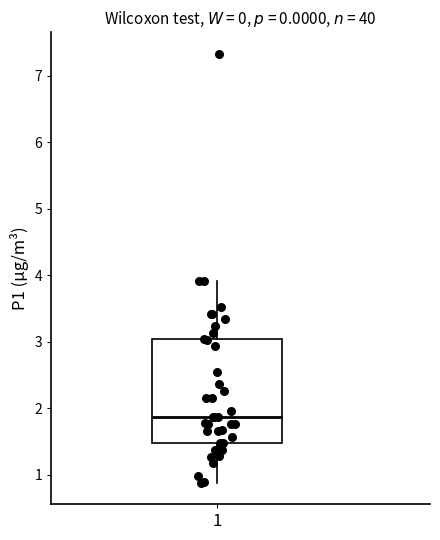

Where does the lower whisker of the box at x = 1 end on the y-axis? The values are not printed on the chart, so give them approximately, as read against the axis.

0.9